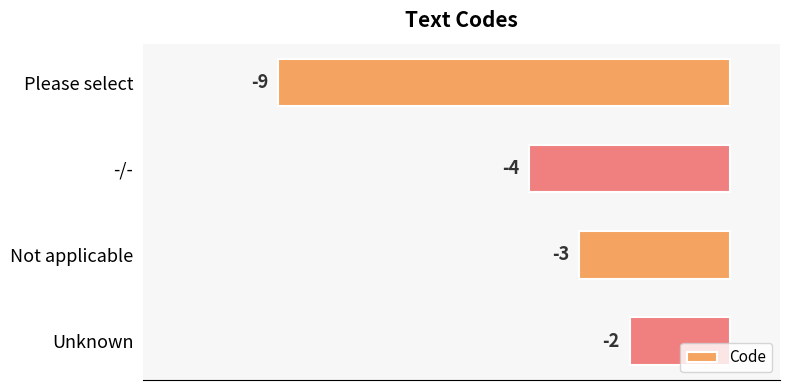

At which category does the chart reach its minimum across all series?

Please select